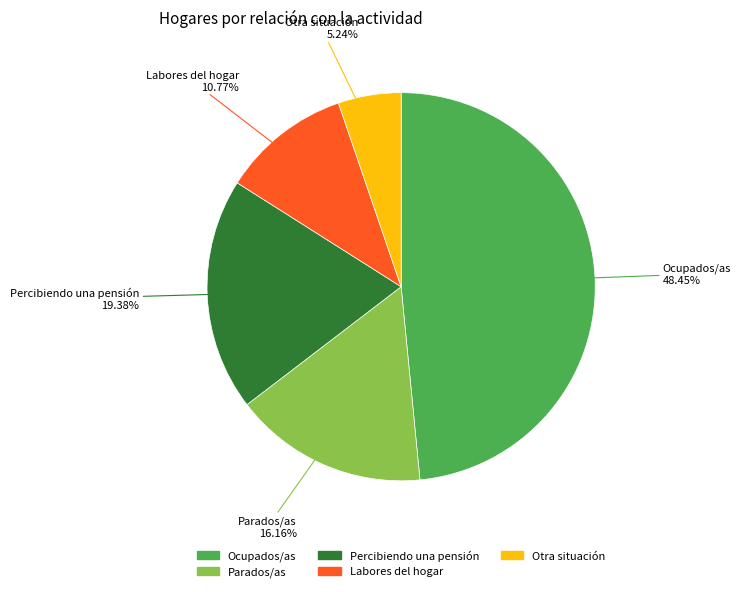

To the nearest percent, what percentage of the pie is Ocupados/as?

48%